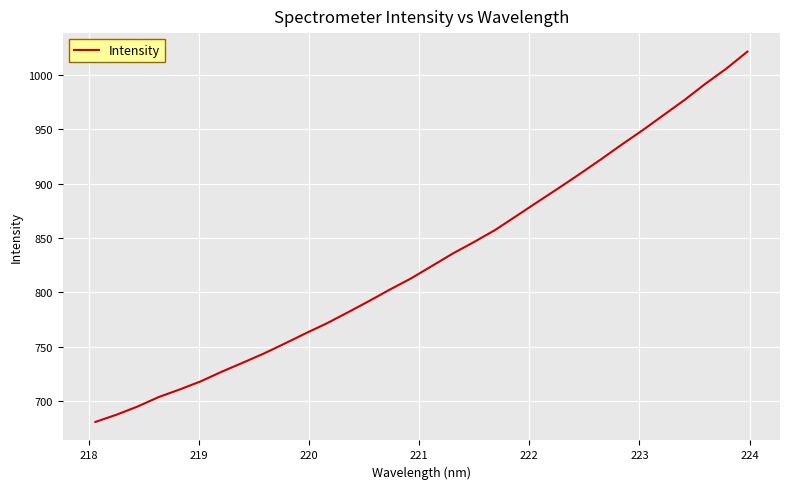

What is the difference between the maximum and minimum values?

340.2